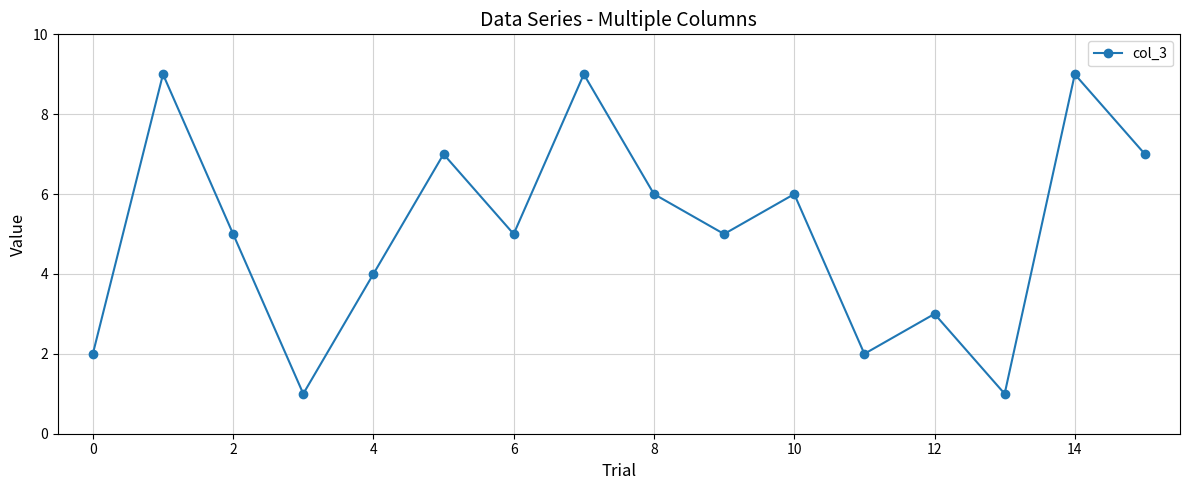

How many interior local peaks (higher than both neighbors) does the data have?

6